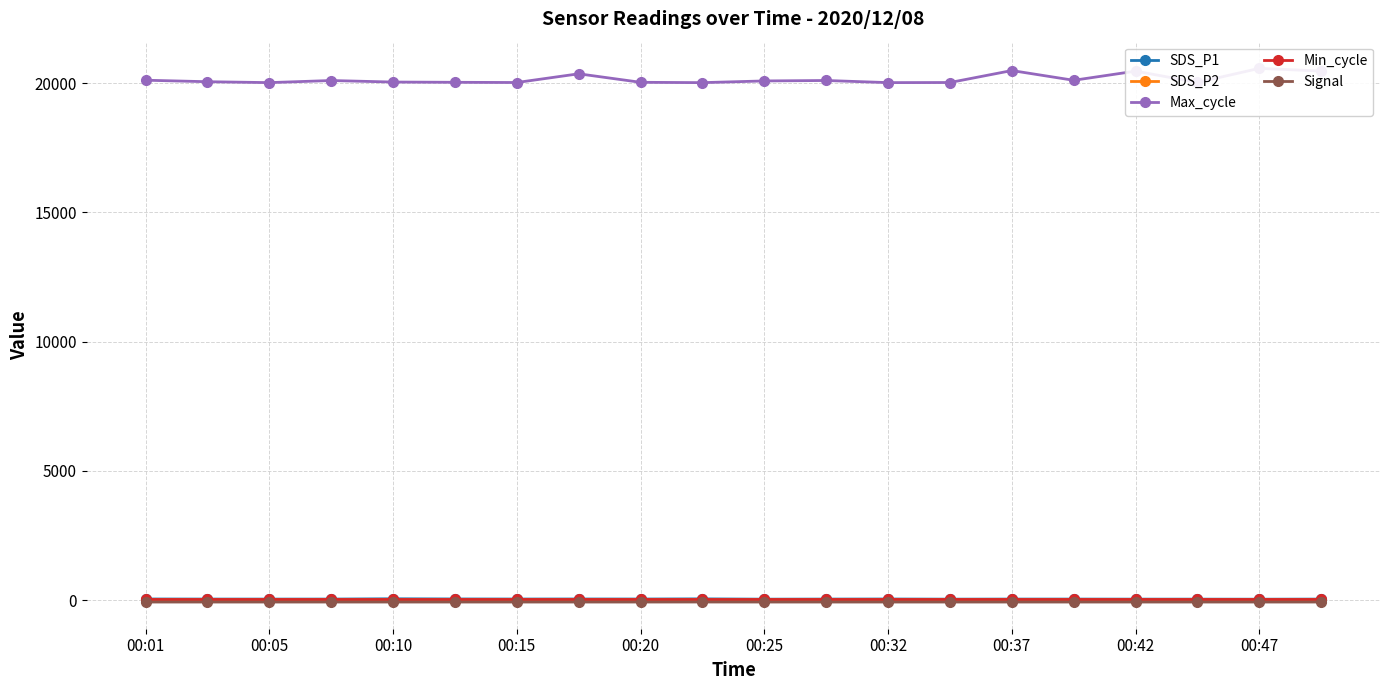

What position from the right is 00:42?

4